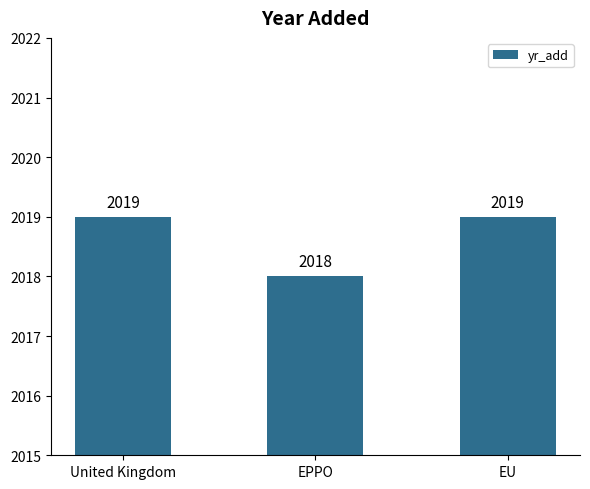

The value at United Kingdom is 2019. True or false?

True